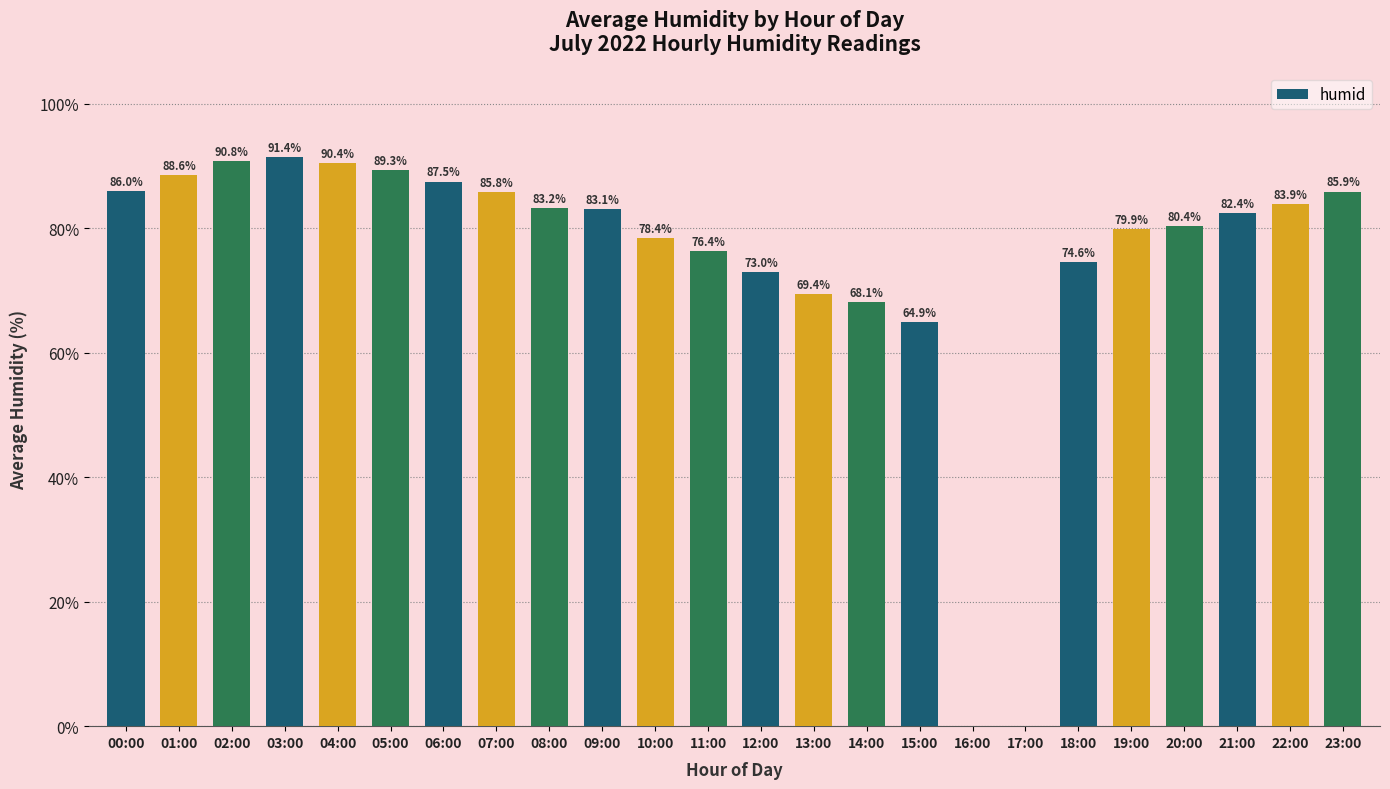

The value at 00:00 is 54.7. True or false?

False